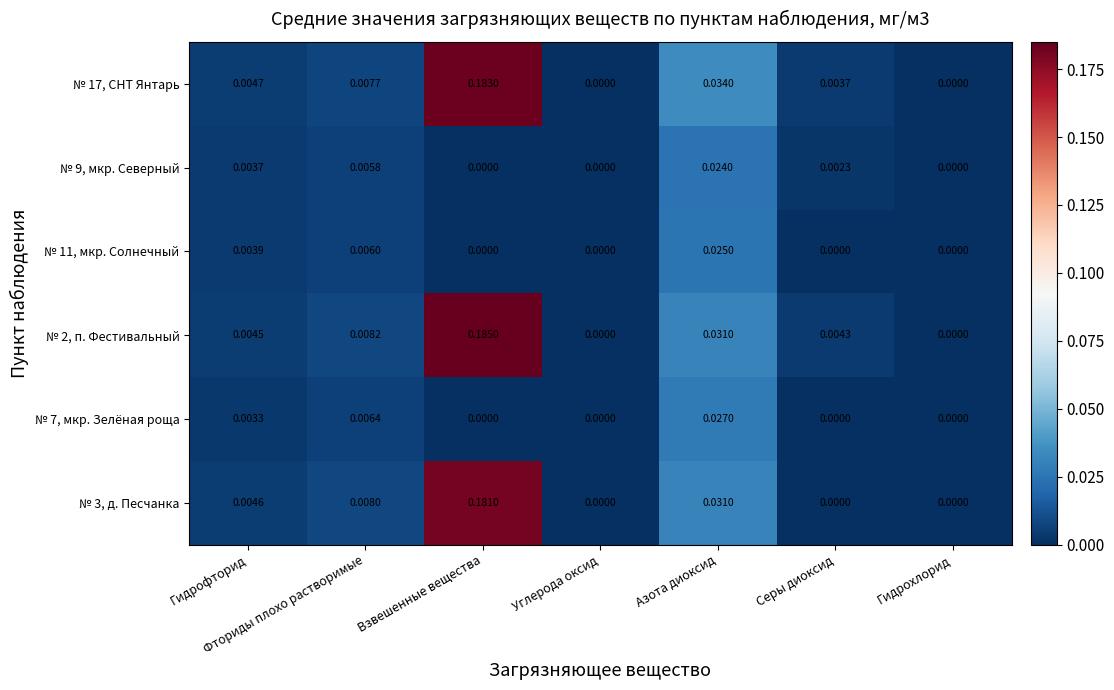

How many categories are shown in the chart?

7